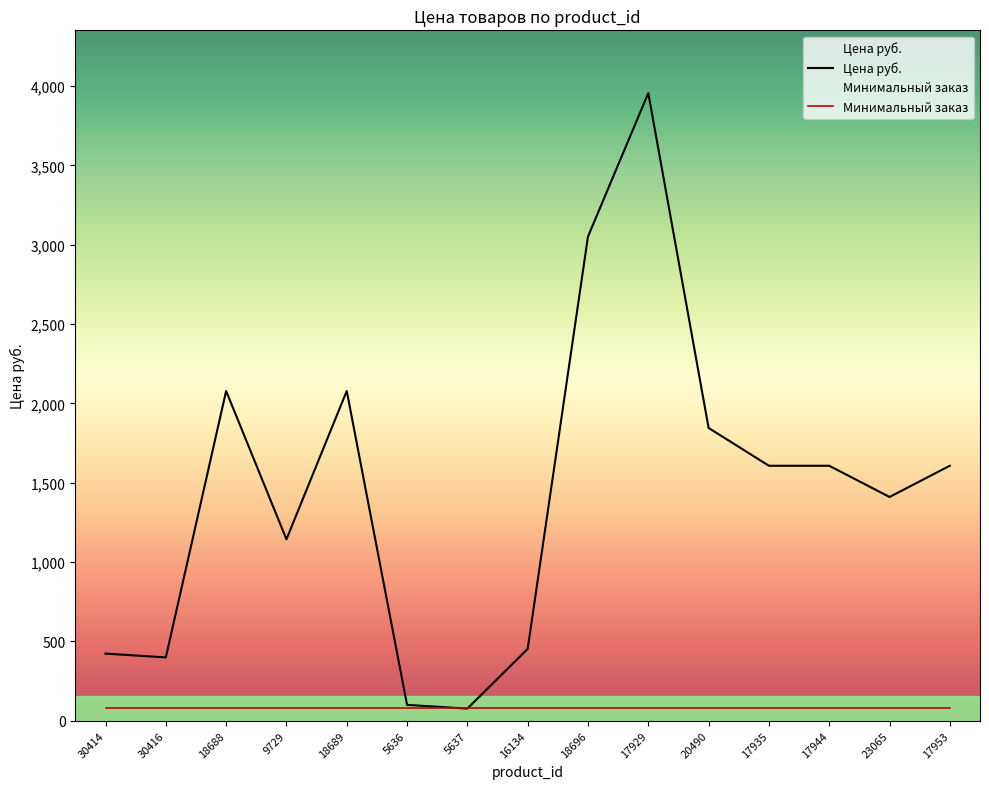

How many intersections are there between Минимальный заказ and Цена руб.?

2